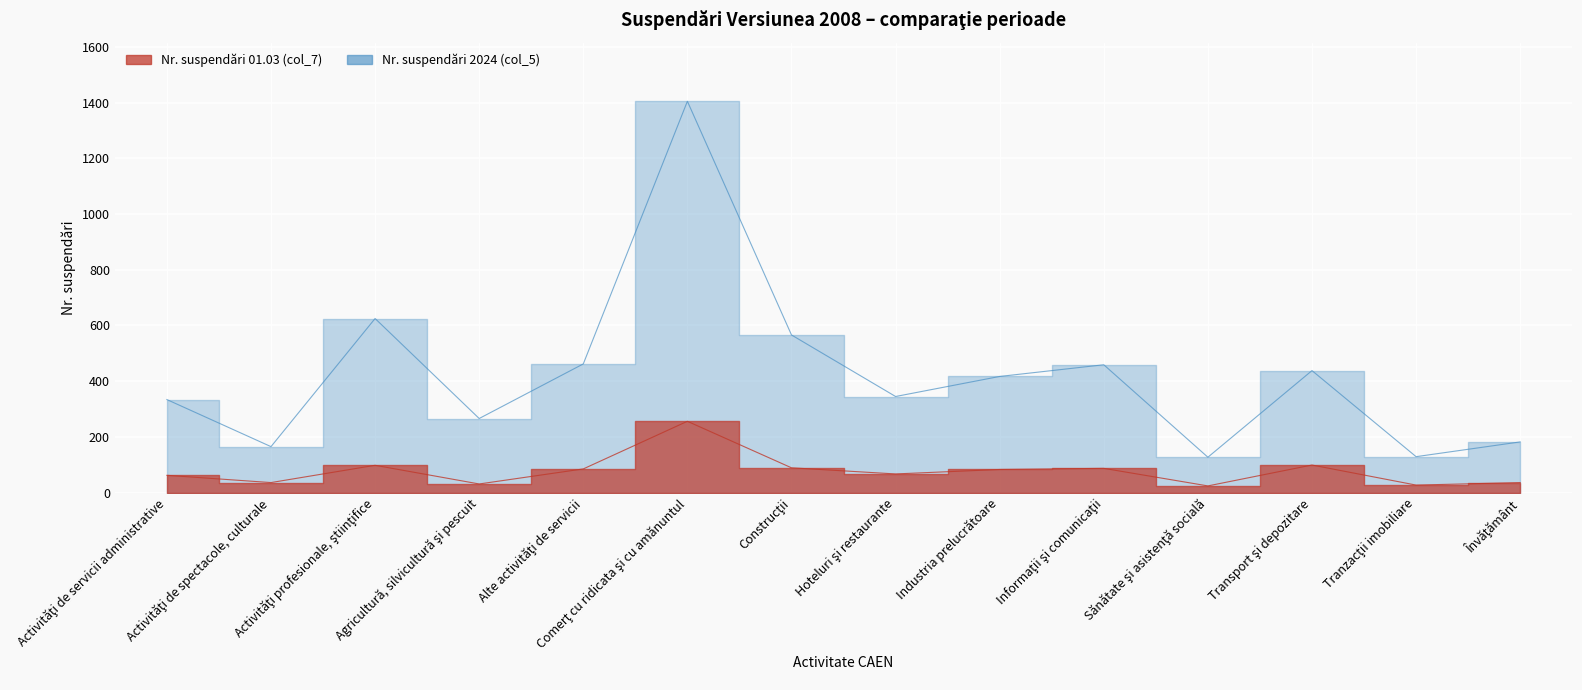

At how many categories does at least one series exceed 273?

9